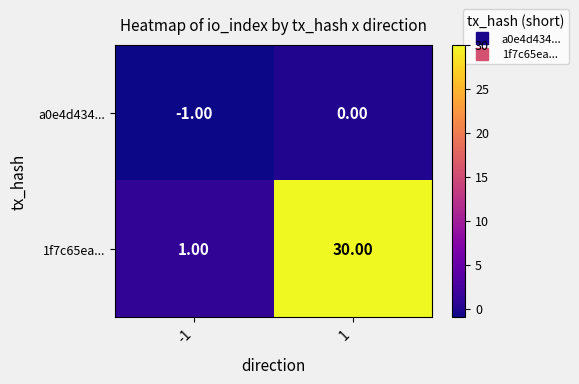

What is the difference between the 1f7c65ea... values at -1 and 1?

29